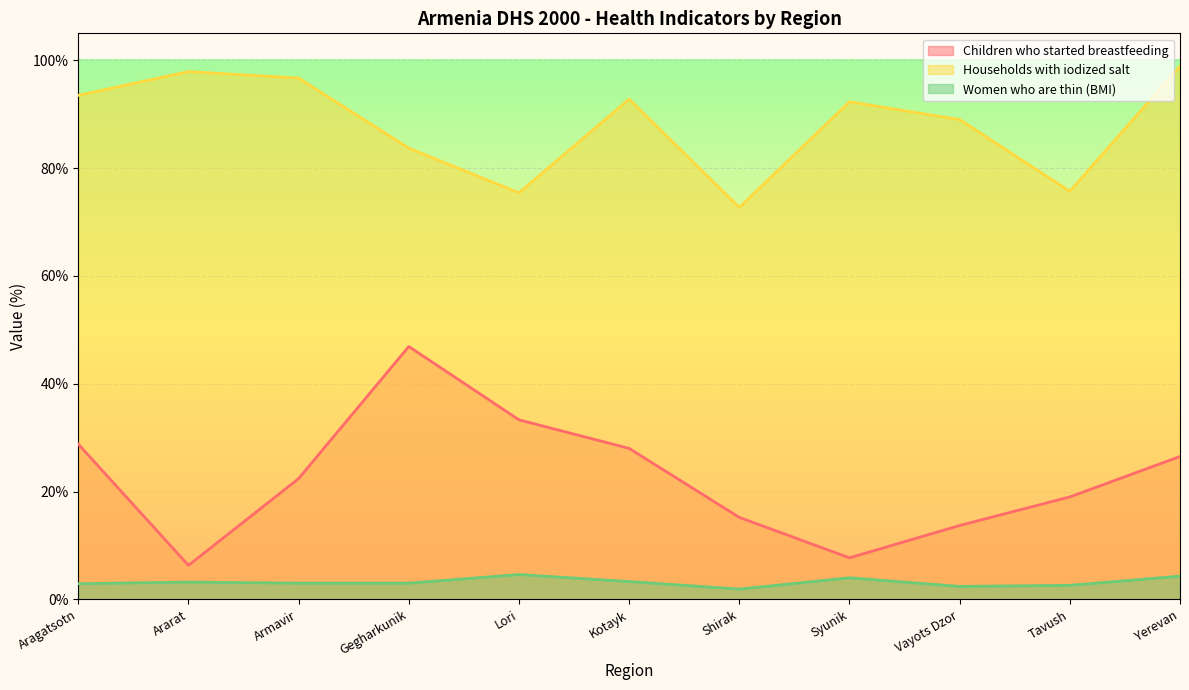

What position from the left is Kotayk?

6